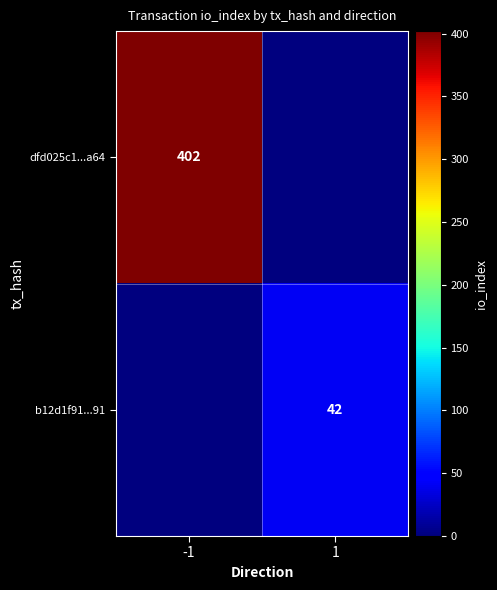

The value of b12d1f91...91 at 1 is 42. True or false?

True